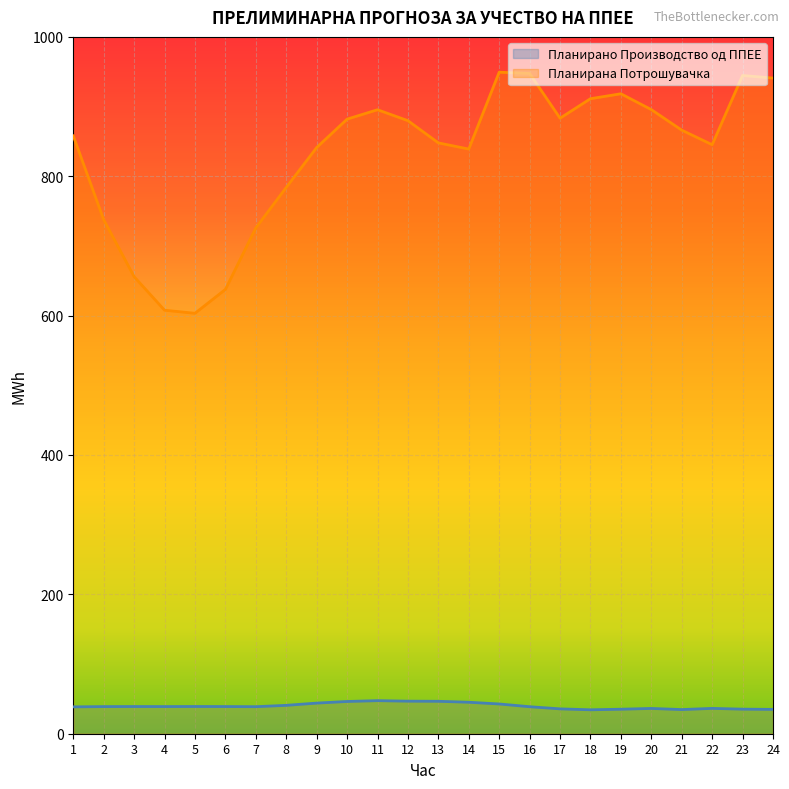

List the series in order of their overall mean, lowest first.

Планирано Производство од ППЕЕ, Планирана Потрошувачка